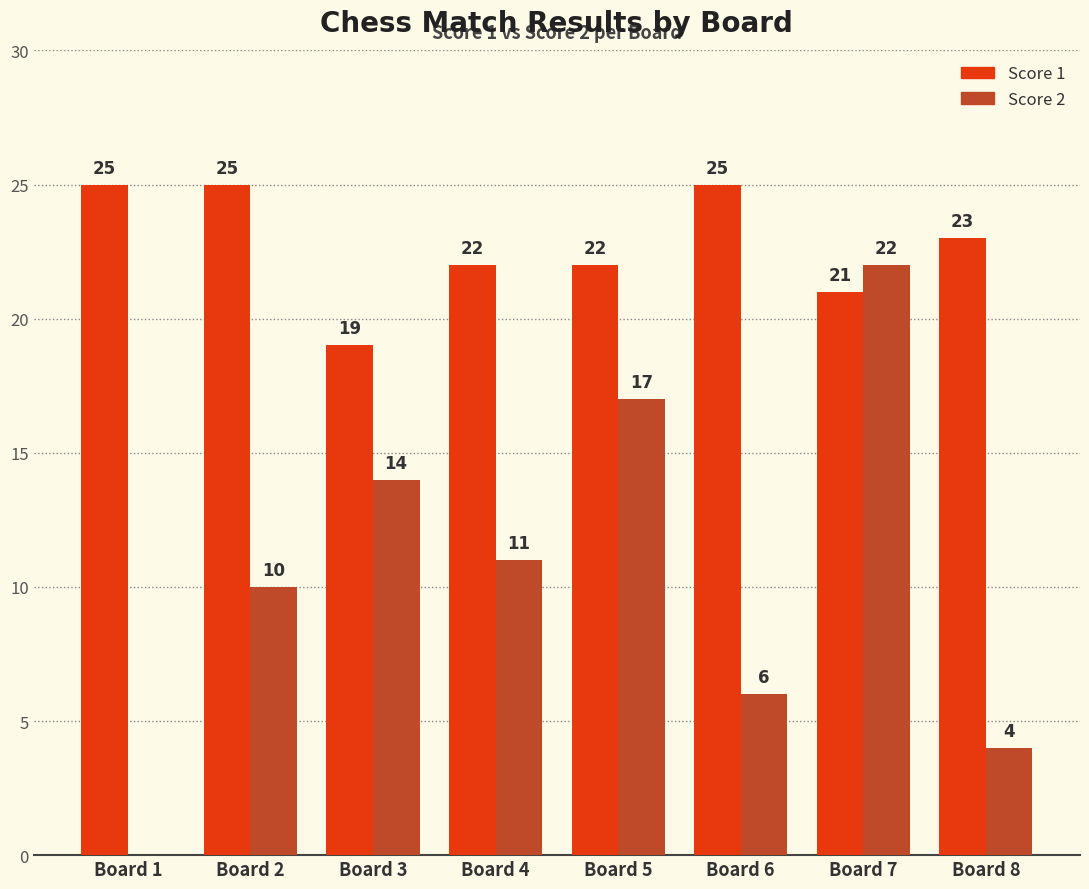

Where does the Score 2 series first go above 11?

Board 3